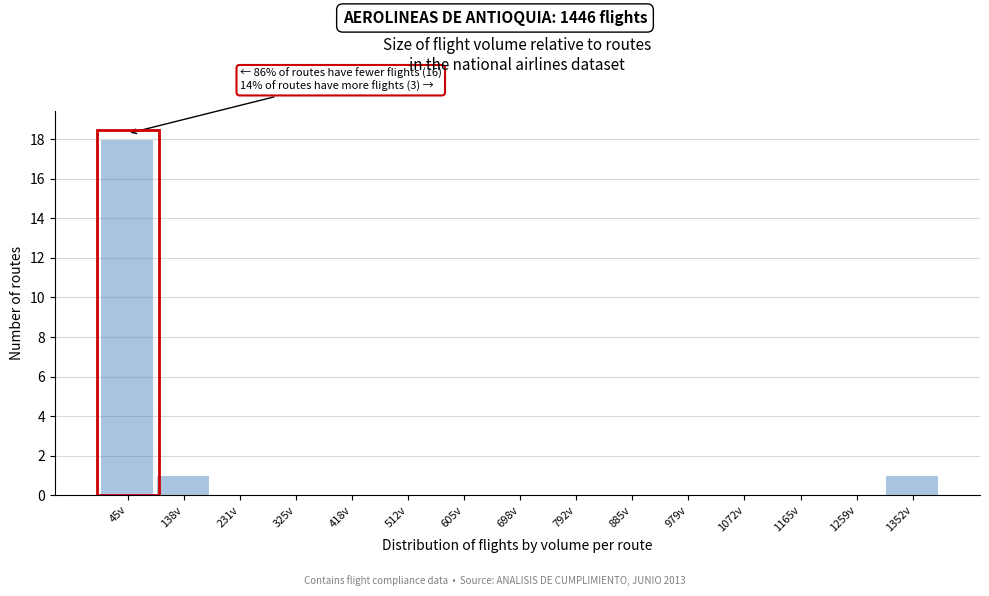

Reading left to right, extract all data points from this chart.

45v=18	138v=1	231v=0	325v=0	418v=0	512v=0	605v=0	698v=0	792v=0	885v=0	979v=0	1072v=0	1165v=0	1259v=0	1352v=1